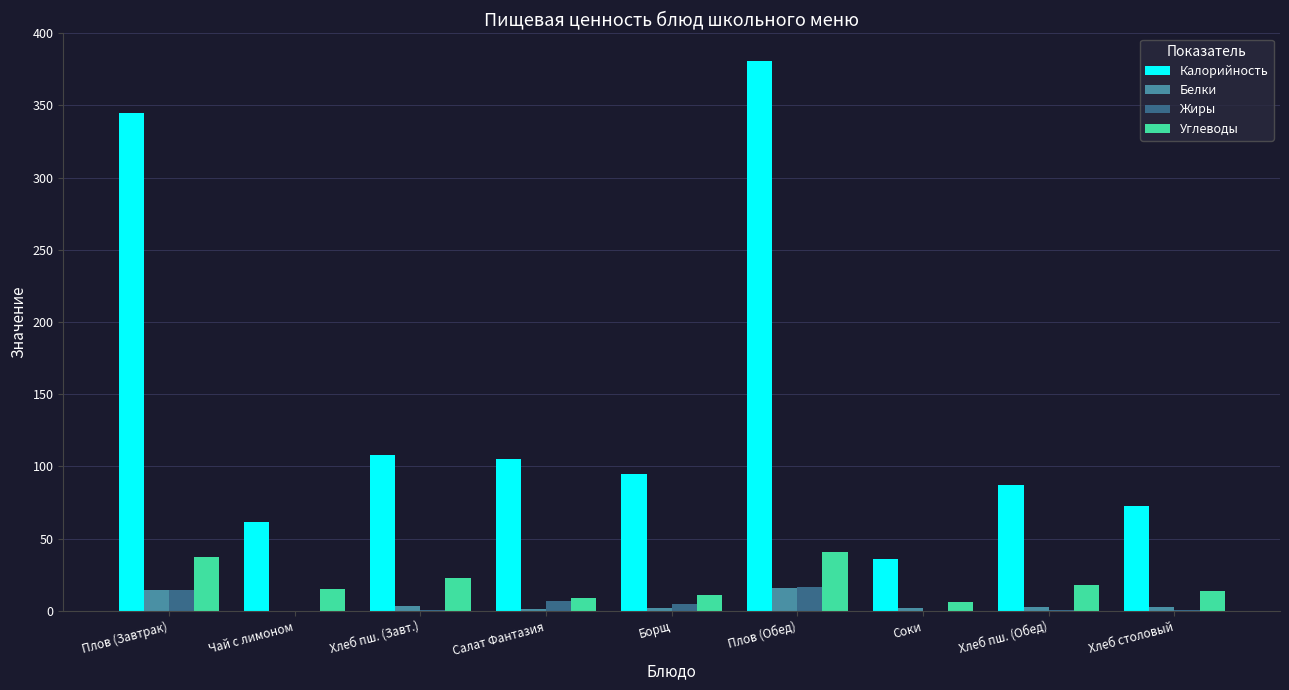

What is the greatest value displayed?

380.6